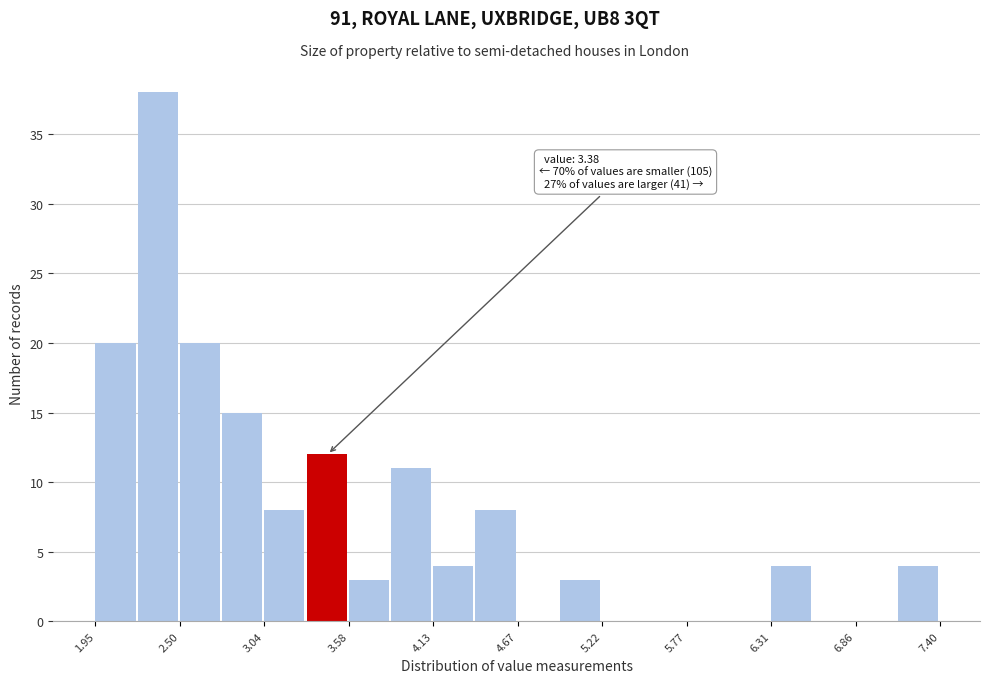

Read against the x-axis, roughly where is the centre of the tallest bar?

2.4